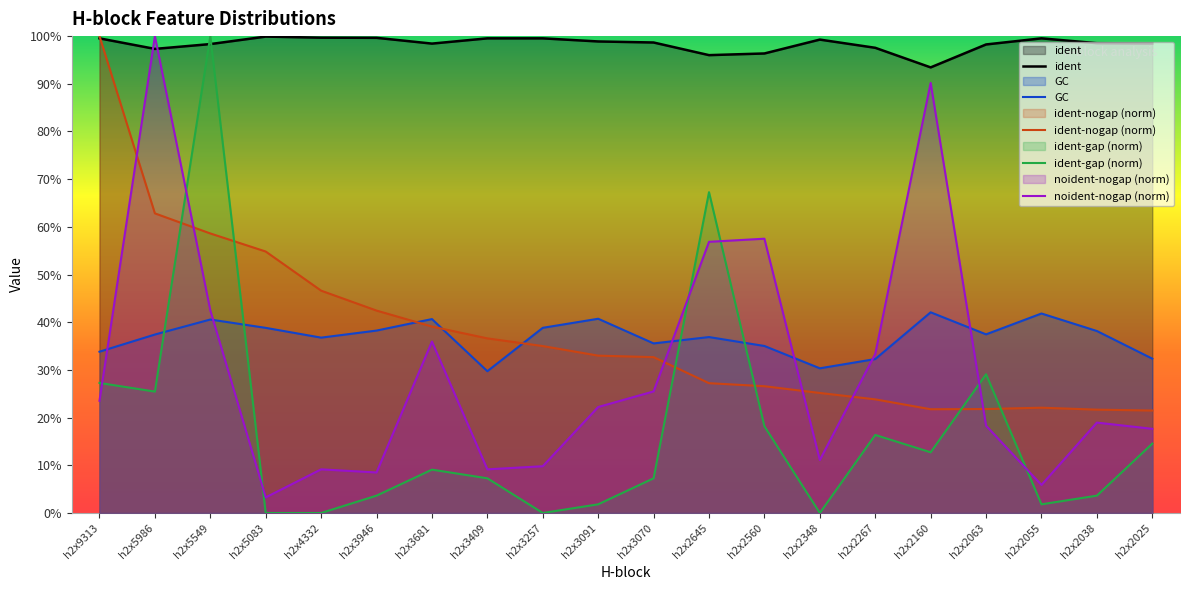

Reading right to left, list all the values displayed in this chart.

ident: h2x2025=1.0	h2x2038=1.0	h2x2055=1.0	h2x2063=1.0	h2x2160=0.9	h2x2267=1.0	h2x2348=1.0	h2x2560=1.0	h2x2645=1.0	h2x3070=1.0	h2x3091=1.0	h2x3257=1.0	h2x3409=1.0	h2x3681=1.0	h2x3946=1.0	h2x4332=1.0	h2x5083=1.0	h2x5549=1.0	h2x5986=1.0	h2x9313=1.0
GC: h2x2025=0.3	h2x2038=0.4	h2x2055=0.4	h2x2063=0.4	h2x2160=0.4	h2x2267=0.3	h2x2348=0.3	h2x2560=0.4	h2x2645=0.4	h2x3070=0.4	h2x3091=0.4	h2x3257=0.4	h2x3409=0.3	h2x3681=0.4	h2x3946=0.4	h2x4332=0.4	h2x5083=0.4	h2x5549=0.4	h2x5986=0.4	h2x9313=0.3
ident-nogap (norm): h2x2025=0.2	h2x2038=0.2	h2x2055=0.2	h2x2063=0.2	h2x2160=0.2	h2x2267=0.2	h2x2348=0.3	h2x2560=0.3	h2x2645=0.3	h2x3070=0.3	h2x3091=0.3	h2x3257=0.4	h2x3409=0.4	h2x3681=0.4	h2x3946=0.4	h2x4332=0.5	h2x5083=0.5	h2x5549=0.6	h2x5986=0.6	h2x9313=1.0
ident-gap (norm): h2x2025=0.1	h2x2038=0.0	h2x2055=0.0	h2x2063=0.3	h2x2160=0.1	h2x2267=0.2	h2x2348=0.0	h2x2560=0.2	h2x2645=0.7	h2x3070=0.1	h2x3091=0.0	h2x3257=0.0	h2x3409=0.1	h2x3681=0.1	h2x3946=0.0	h2x4332=0.0	h2x5083=0.0	h2x5549=1.0	h2x5986=0.3	h2x9313=0.3
noident-nogap (norm): h2x2025=0.2	h2x2038=0.2	h2x2055=0.1	h2x2063=0.2	h2x2160=0.9	h2x2267=0.3	h2x2348=0.1	h2x2560=0.6	h2x2645=0.6	h2x3070=0.3	h2x3091=0.2	h2x3257=0.1	h2x3409=0.1	h2x3681=0.4	h2x3946=0.1	h2x4332=0.1	h2x5083=0.0	h2x5549=0.4	h2x5986=1.0	h2x9313=0.2